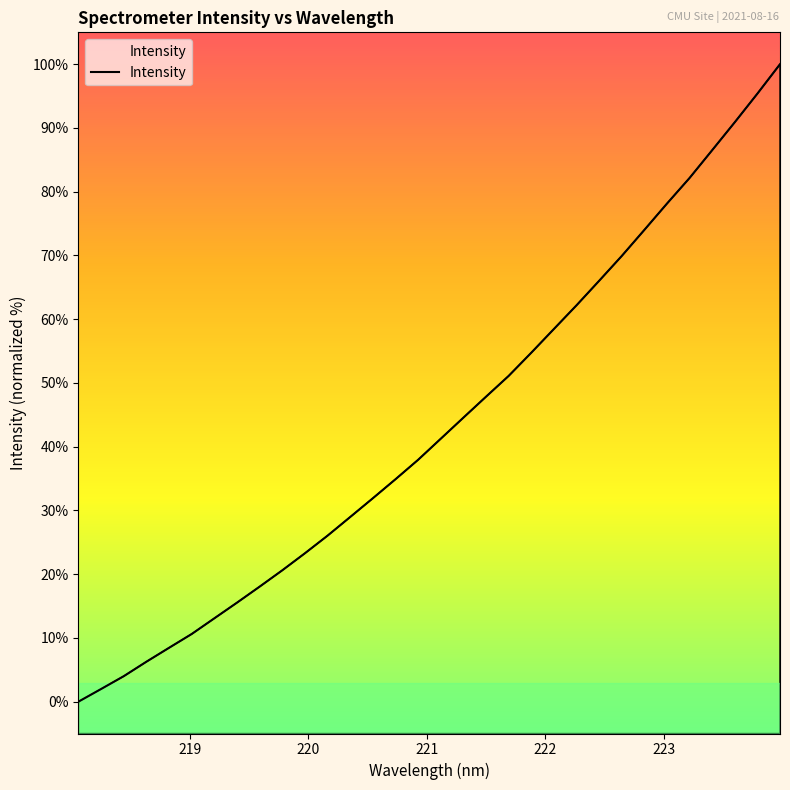

Reading left to right, list all the values displayed in this chart.

0.0	2.0	4.0	6.3	8.5	10.6	13.1	15.5	18.0	20.6	23.3	26.0	29.0	31.9	34.9	37.9	41.2	44.6	47.8	51.1	54.7	58.5	62.2	66.0	69.9	74.0	78.1	82.2	86.5	90.9	95.4	100.0